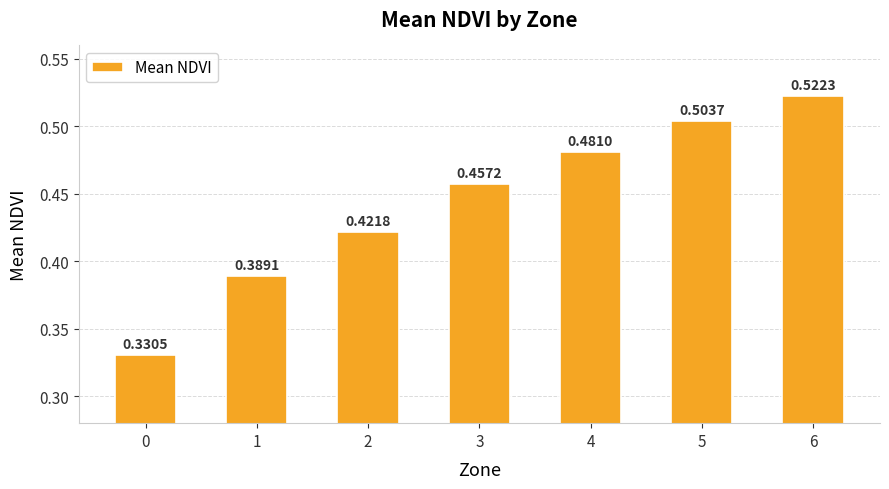

What is the sum of the values at 1 and 2?

0.8